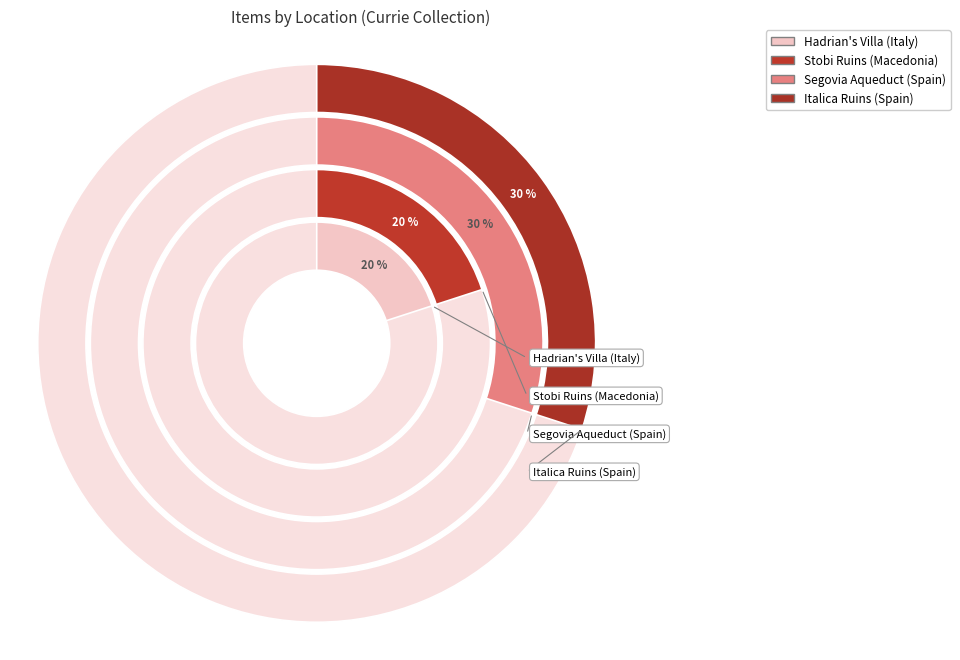

Is there any slice that represents more than half of the pie?

No